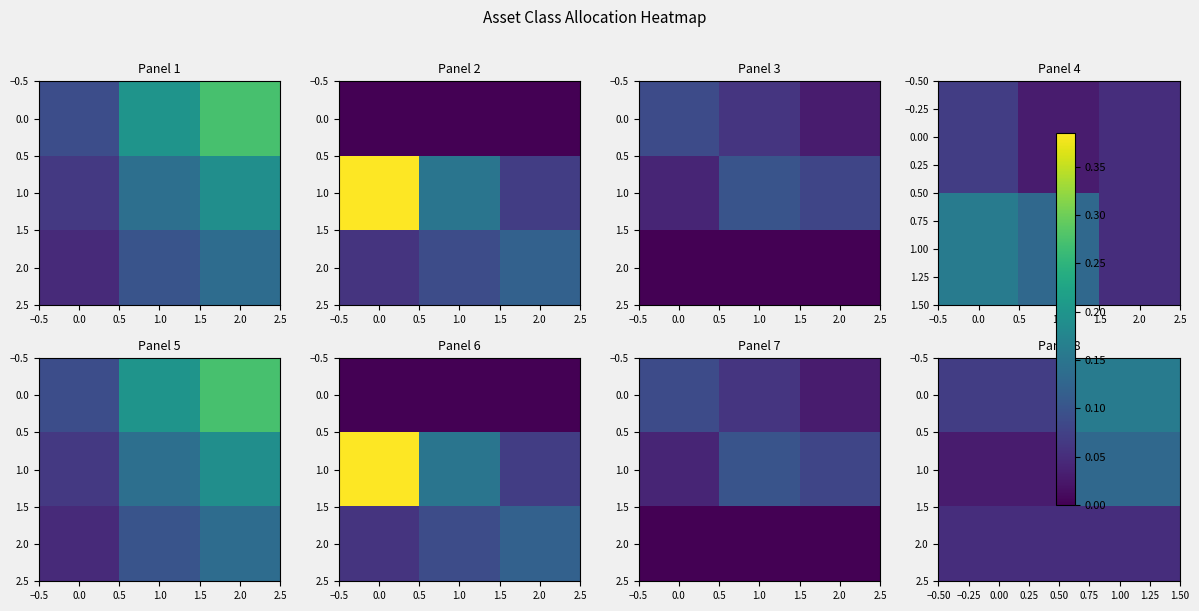

What is the sum of the 0.0 values at 1.00 and 0.00?

0.2